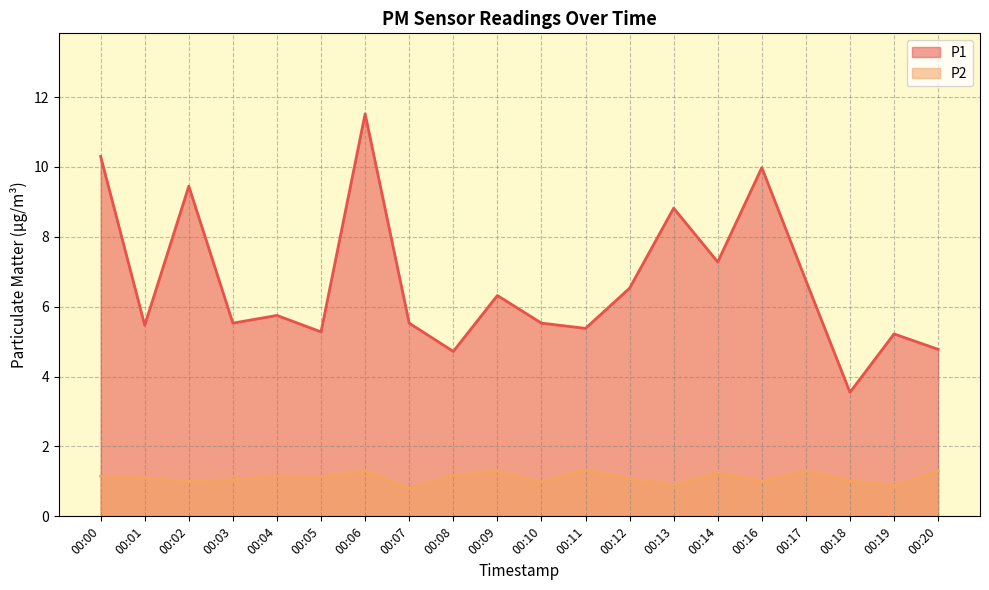

Which has a higher value, 00:04 or 00:03?

00:04